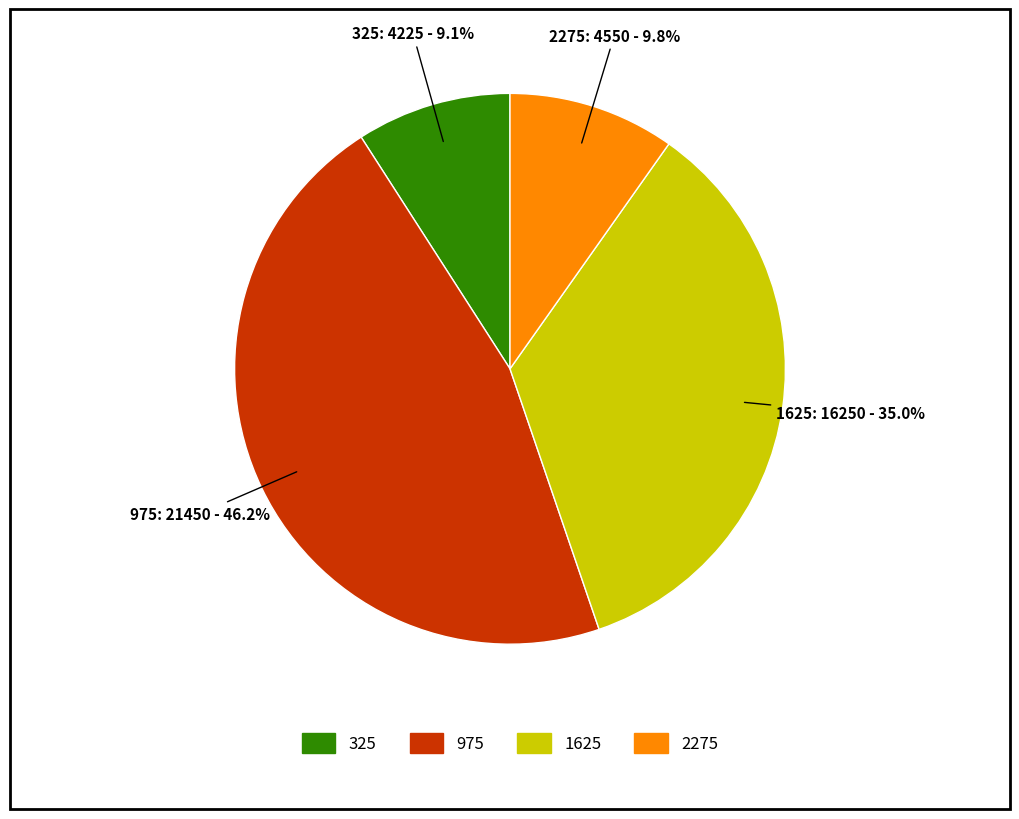

What is the largest slice in the pie chart?

975